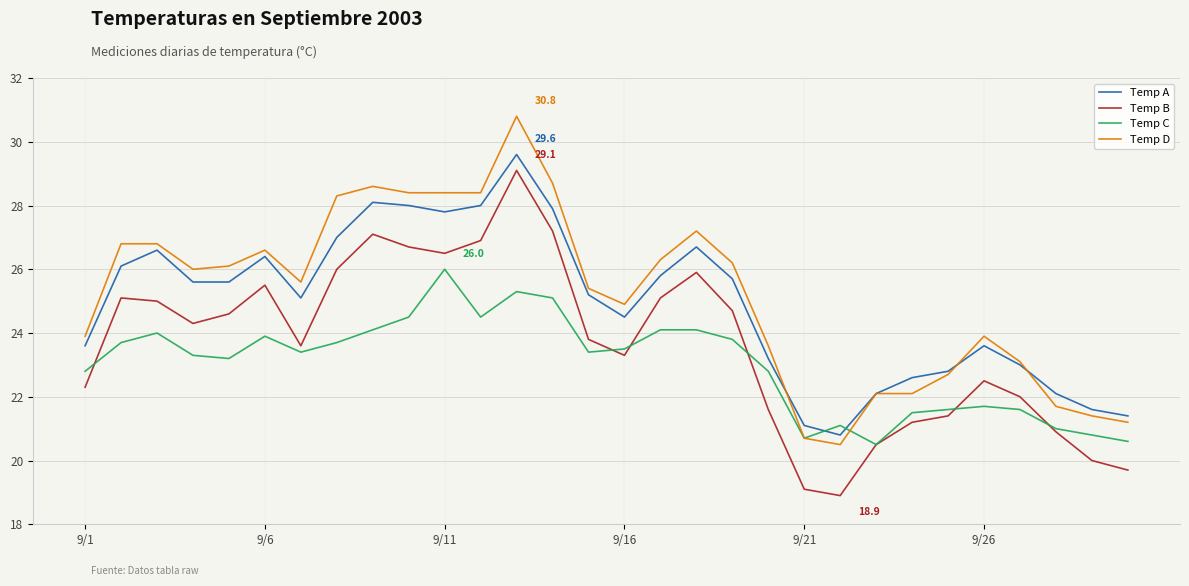

Which series has the largest range (max minus min)?

Temp D